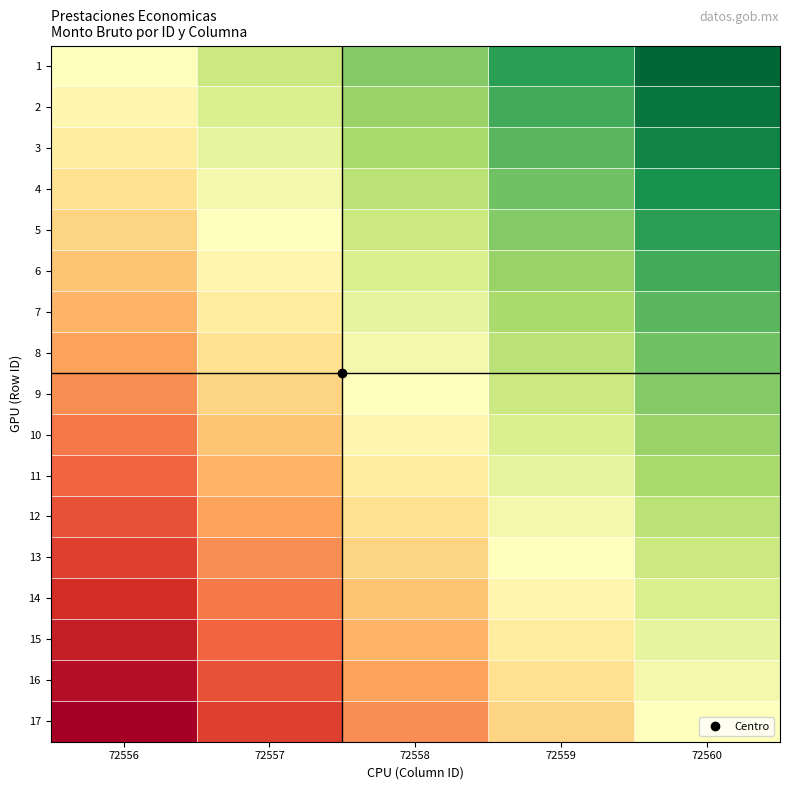

Which category has the lowest value across all series?

72556